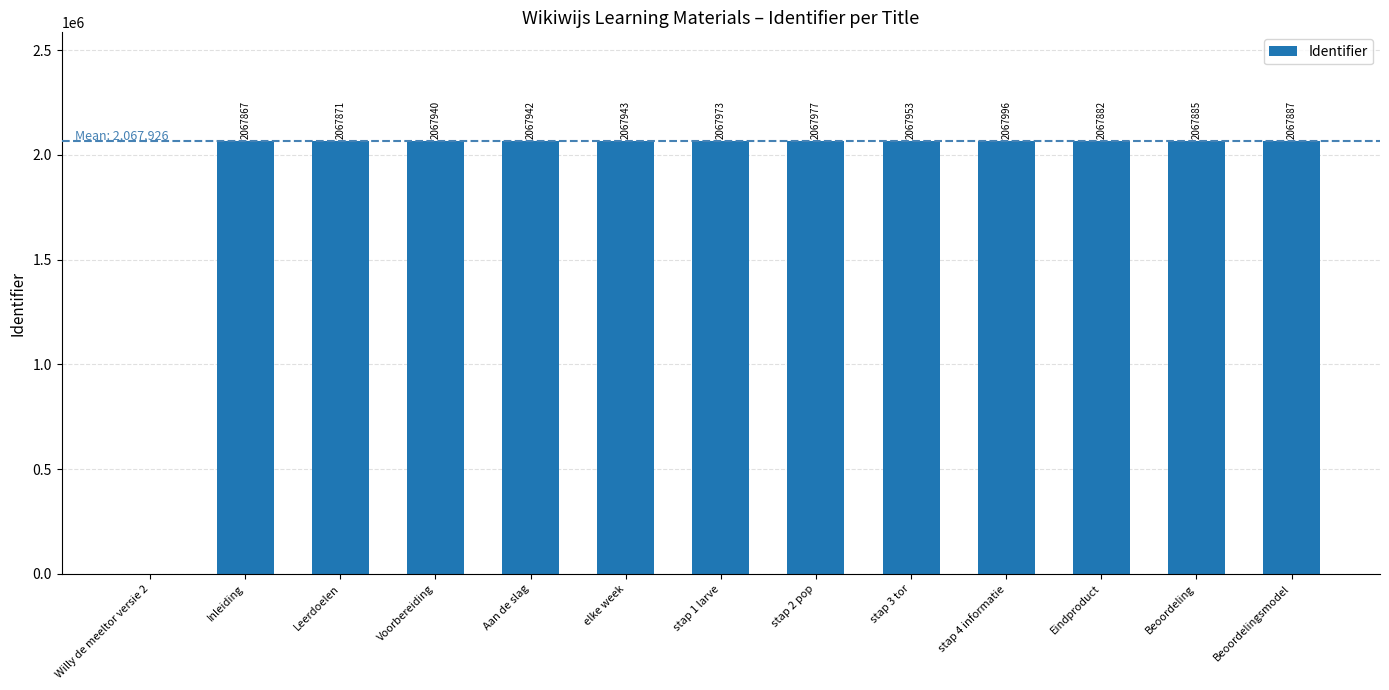

Count the number of categories in the chart.

13